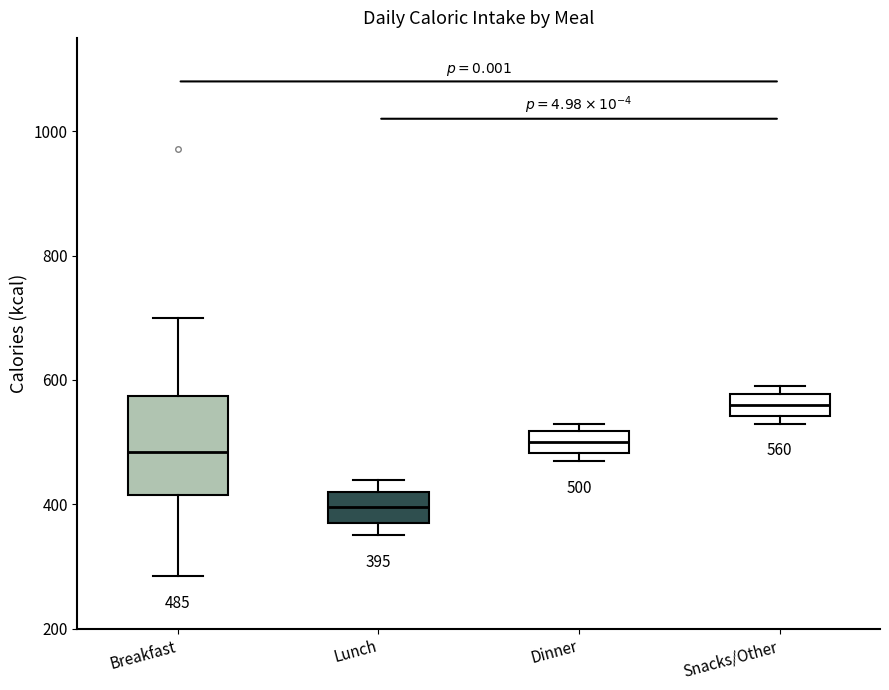

Which box's median line is the highest?

Snacks/Other